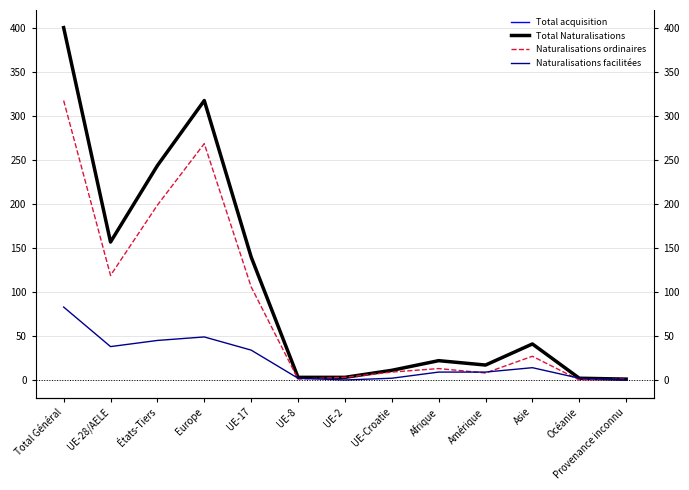

Read the Naturalisations ordinaires value at Afrique, to the nearest 10.

10